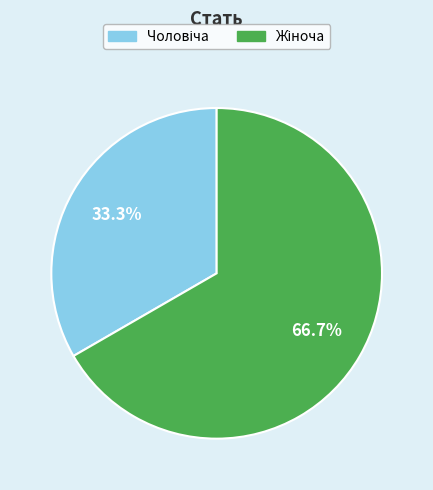

Count the number of slices in the pie.

2